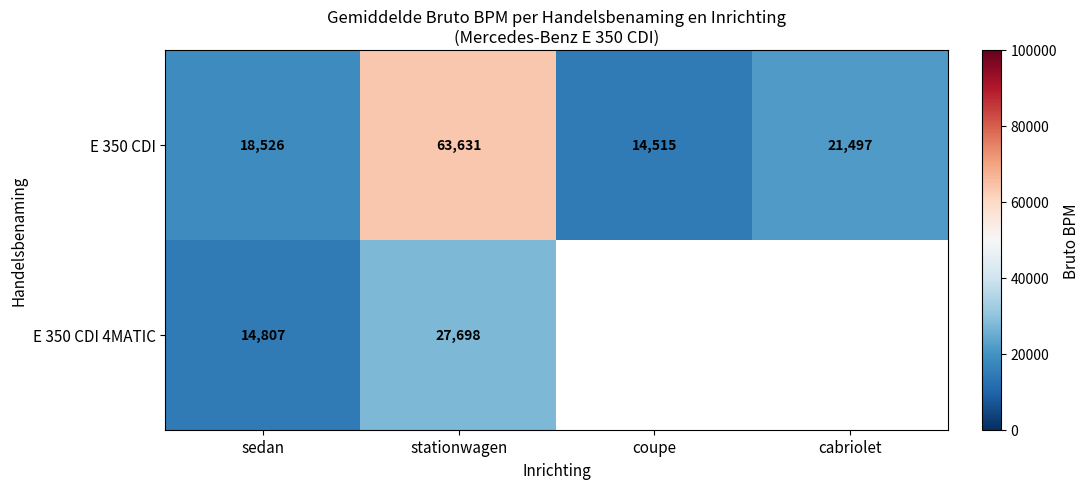

List the labels in order of E 350 CDI value, smallest first.

coupe, sedan, cabriolet, stationwagen